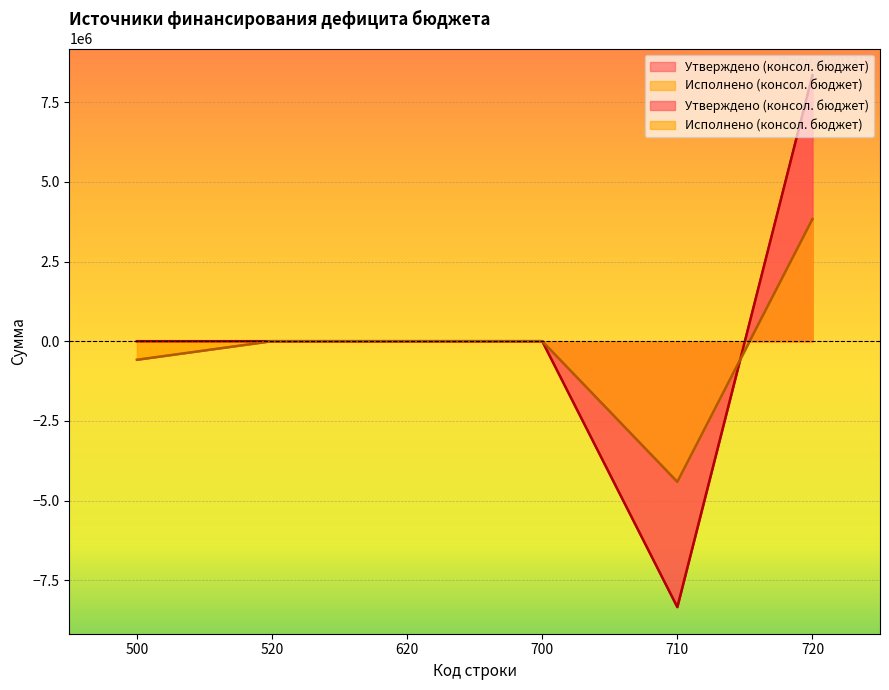

Between which two adjacent categories do Исполнено (консол. бюджет) and Утверждено (консол. бюджет) first intersect?

710 and 720